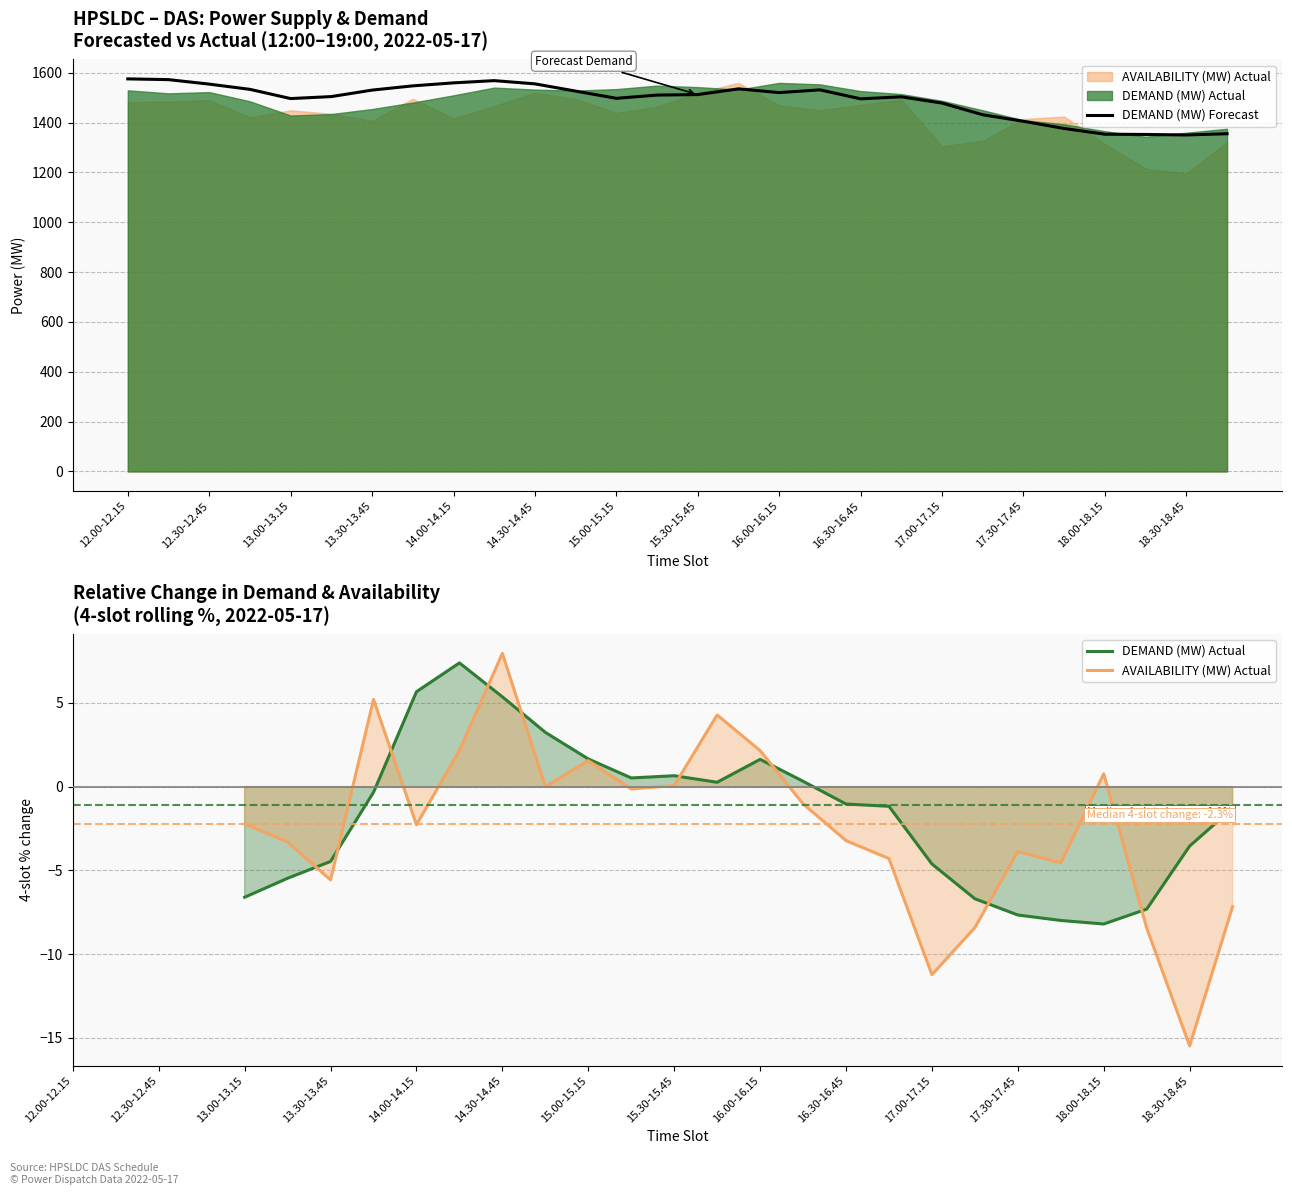

What is the minimum value shown in the chart?

-15.5